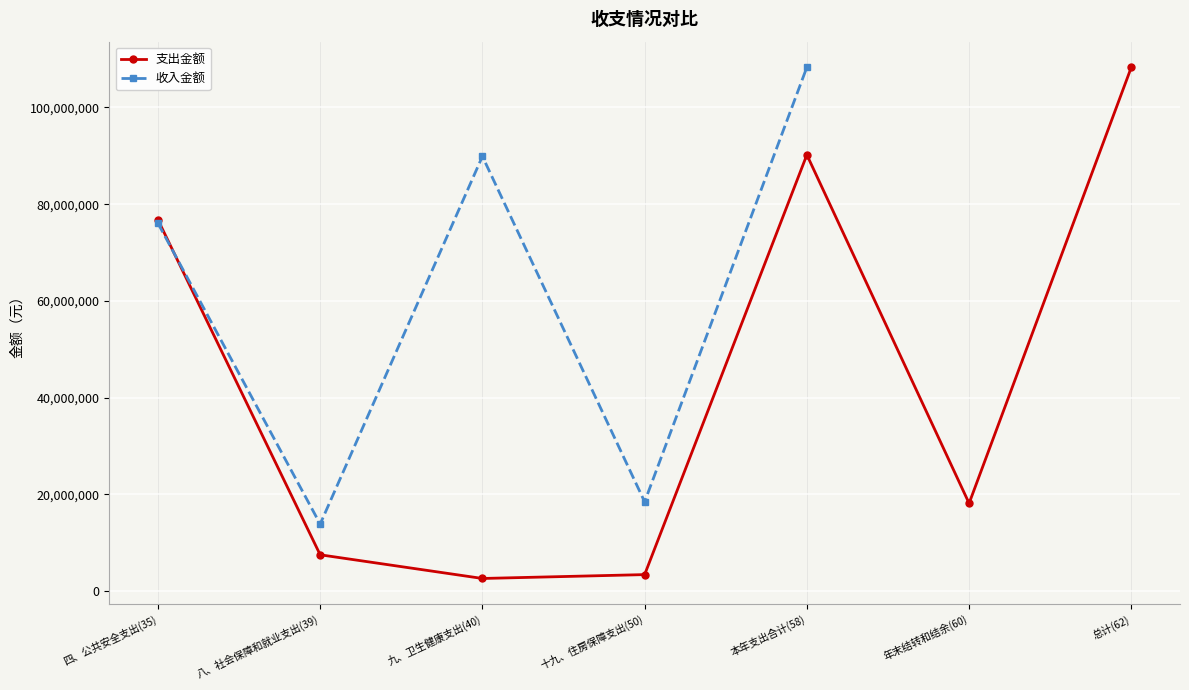

How many values are below 18120632?

3